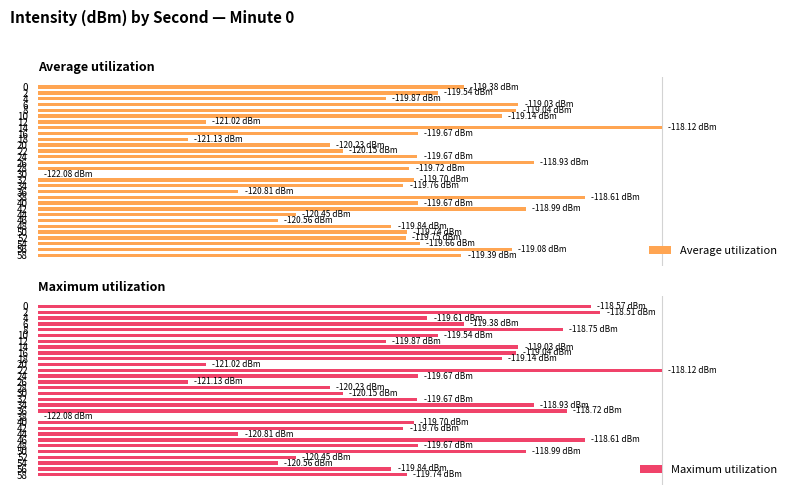

The value of Average utilization at 54 is 14.8. True or false?

False